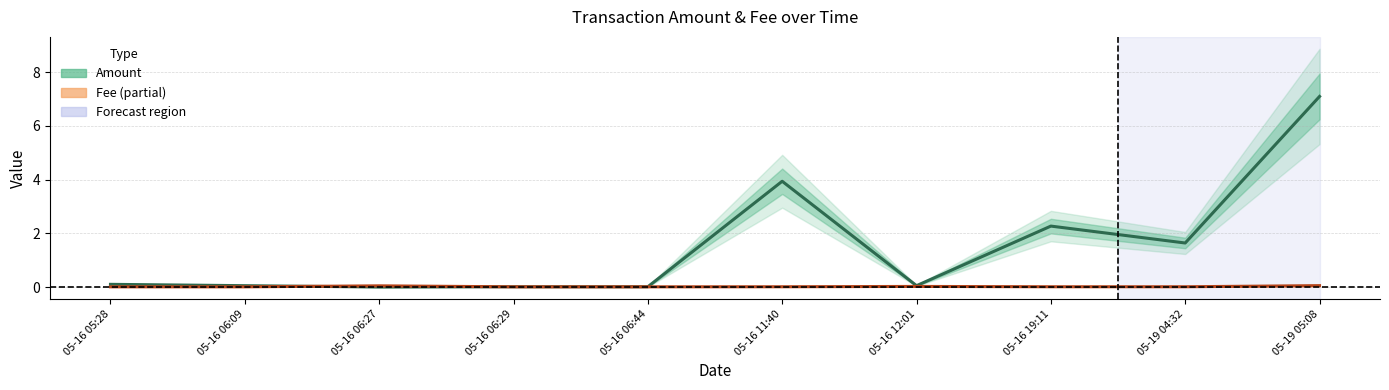

Which series ends up on top after the final intersection of Amount and Fee?

Amount